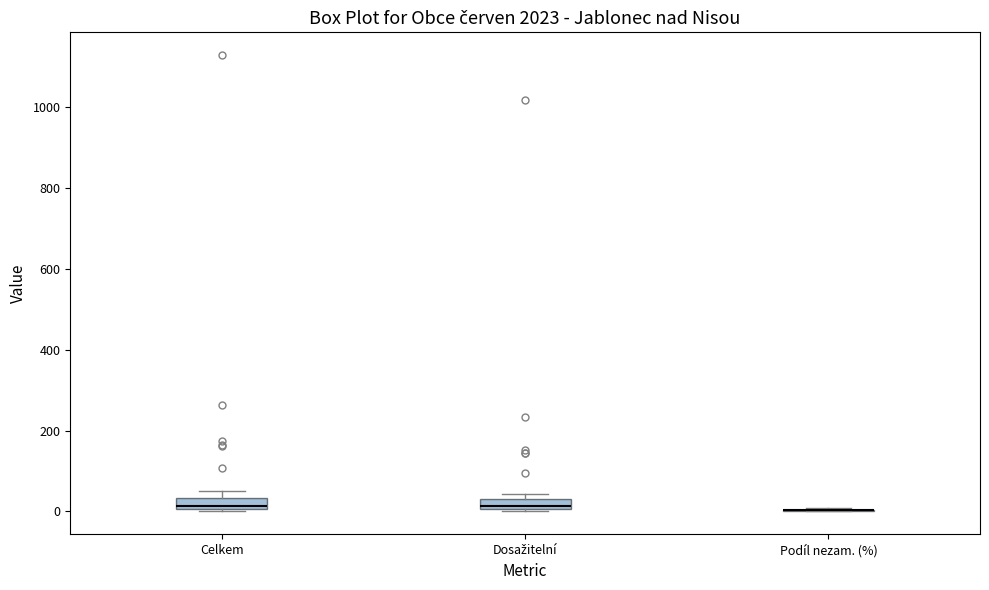

Where is the lower edge of the box for Dosažitelní on the y-axis? The values are not printed on the chart, so give them approximately, as read against the axis.

0